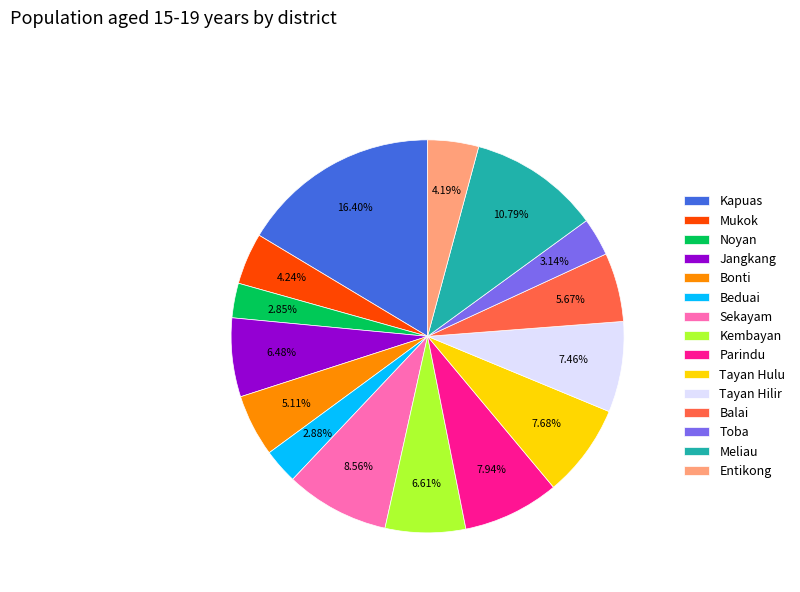

Count the number of slices in the pie.

15